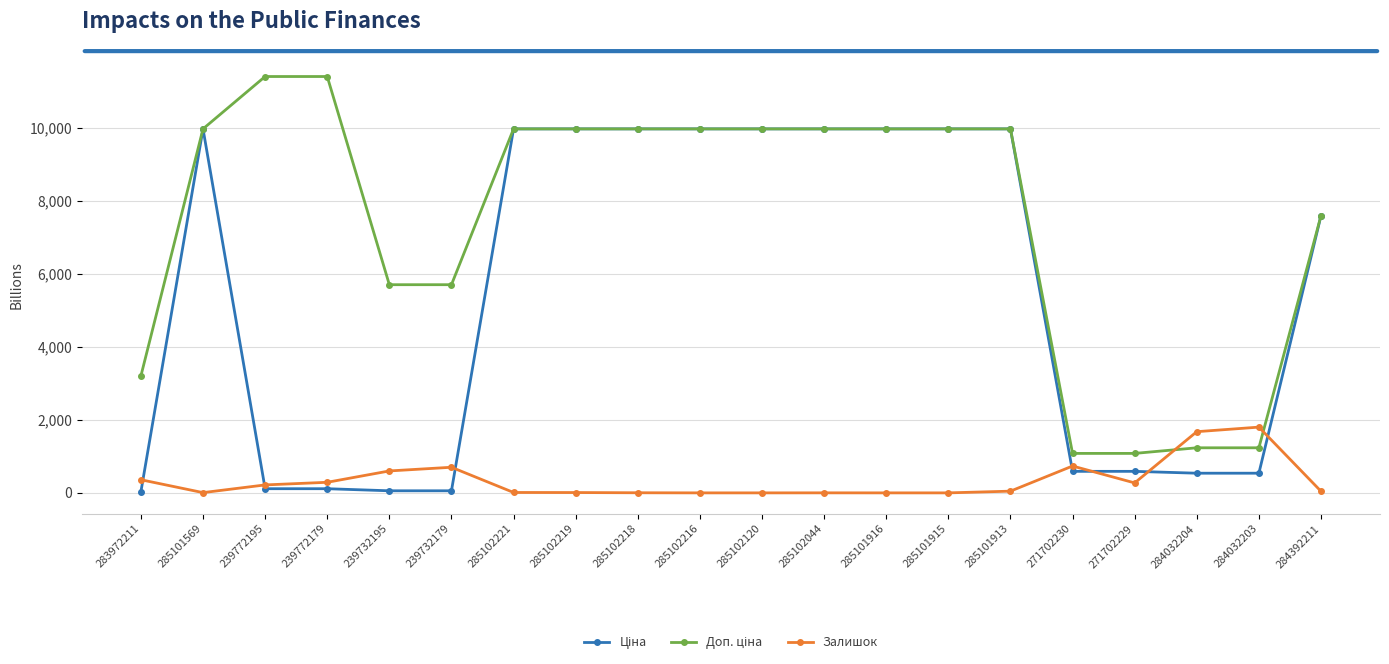

At how many categories does at least one series exceed 6911?

13